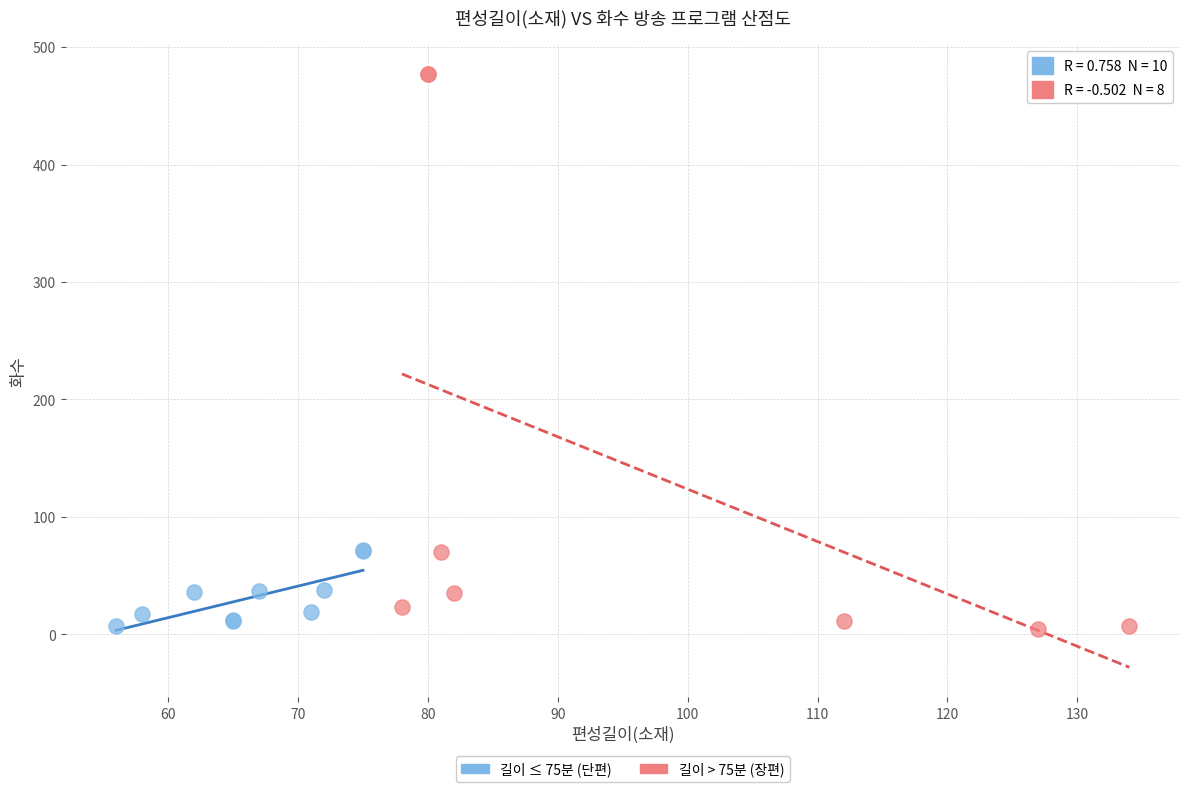

Which series has the largest Y range (max minus min)?

길이 > 75분 (장편)